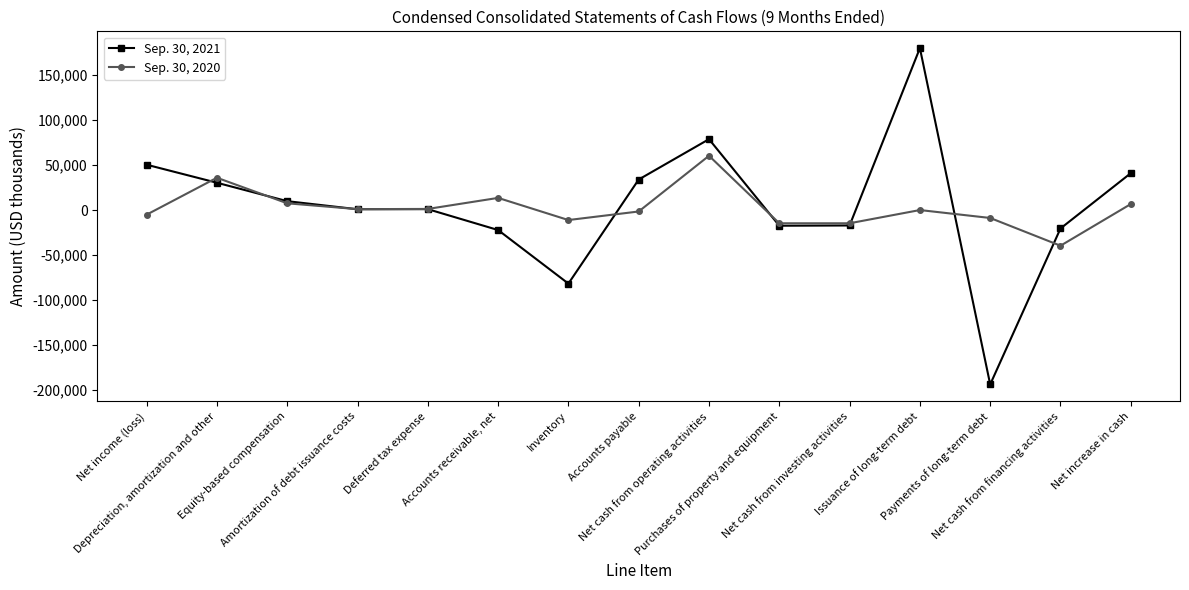

True or false: Sep. 30, 2020 has more than 0 interior local peaks.

True